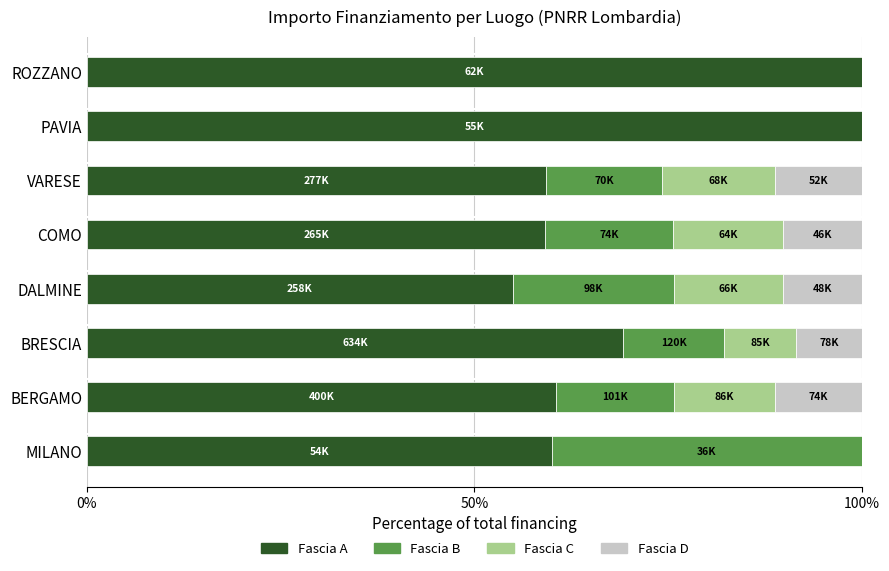

What is the total value across all series at MILANO?

100.0